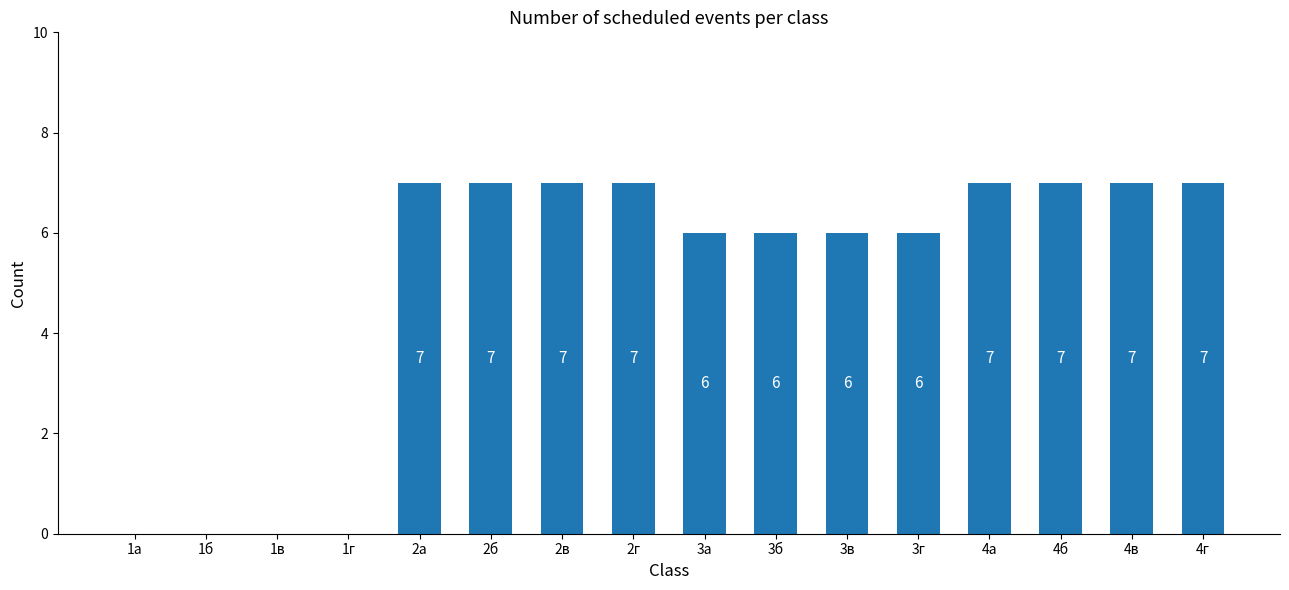

The chart shows a value of 7 at 4г. True or false?

True